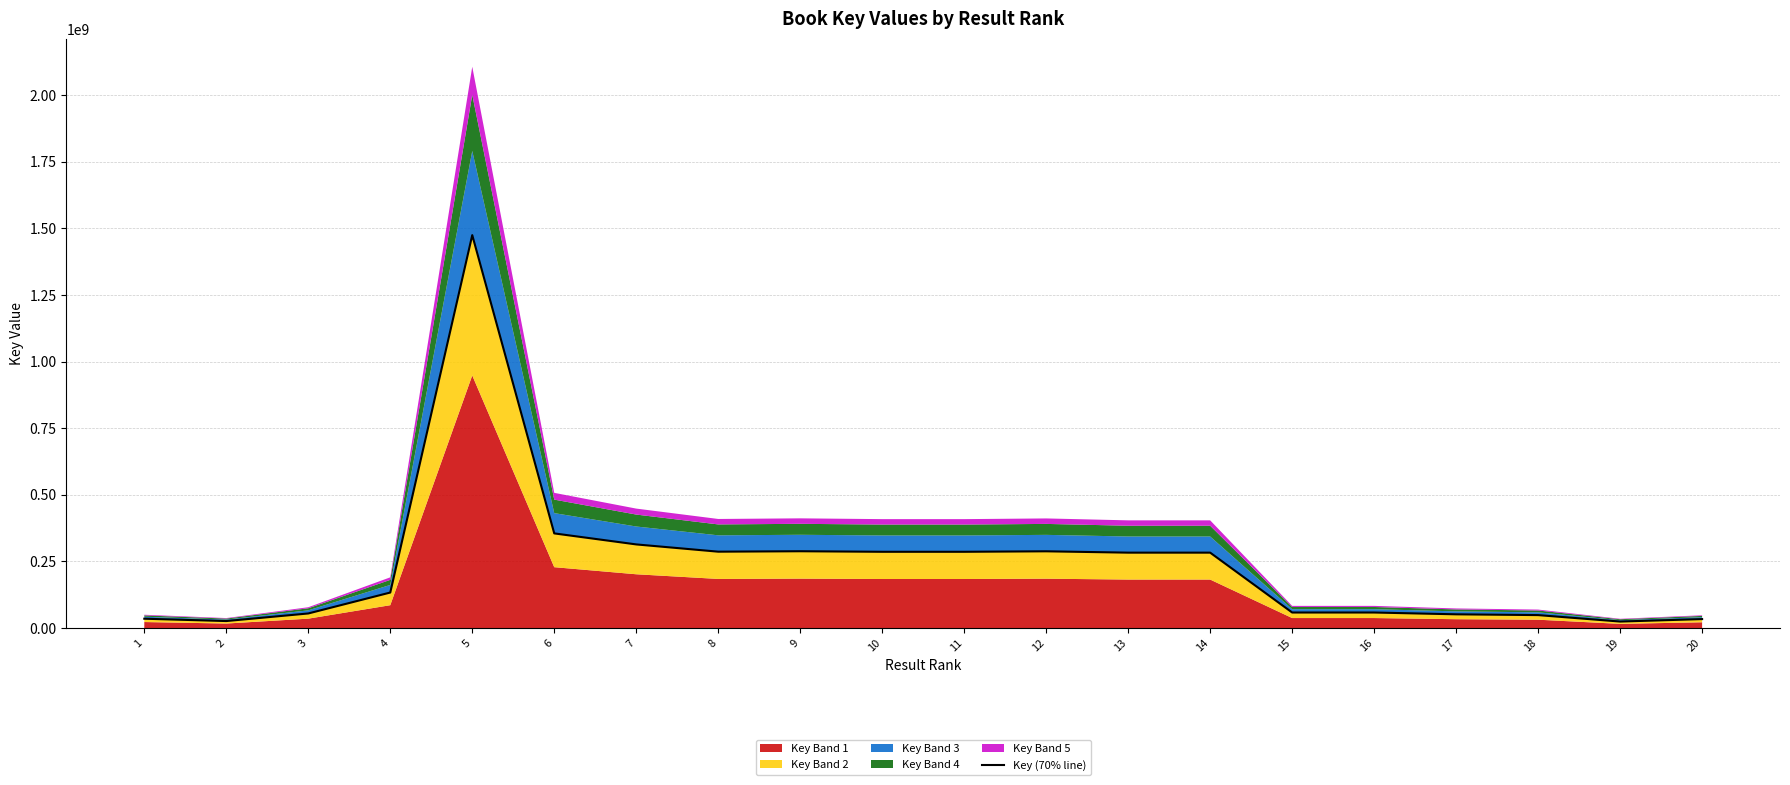

What is the sum of all values?

4666468340.8